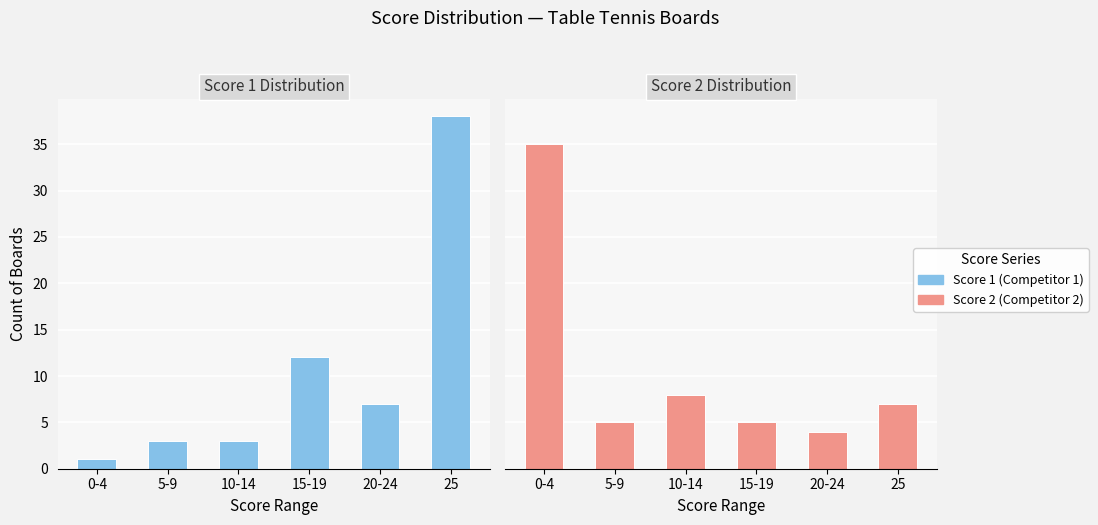

Reading left to right, list all the values displayed in this chart.

Score 1: 0-4=1	5-9=3	10-14=3	15-19=12	20-24=7	25=38
Score 2: 0-4=35	5-9=5	10-14=8	15-19=5	20-24=4	25=7